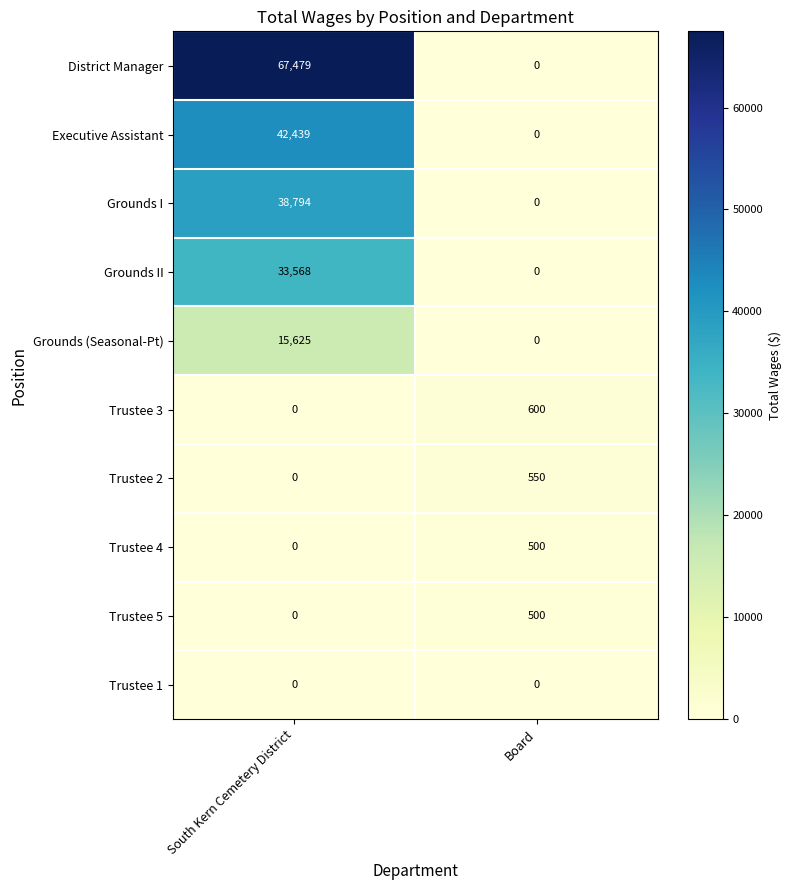

Reading left to right, transcribe all the data shown in this chart.

District Manager: 67479	0
Executive Assistant: 42439	0
Grounds I: 38794	0
Grounds II: 33568	0
Grounds (Seasonal-Pt): 15625	0
Trustee 3: 0	600
Trustee 2: 0	550
Trustee 4: 0	500
Trustee 5: 0	500
Trustee 1: 0	0